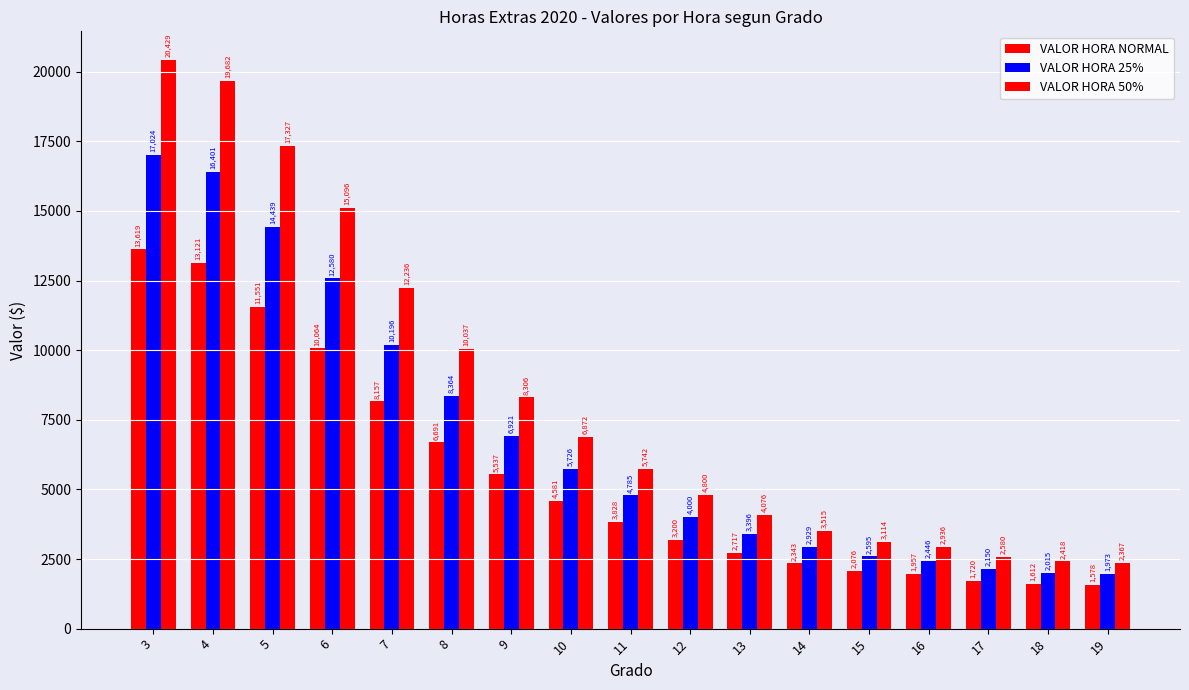

Which category has the lowest value across all series?

19